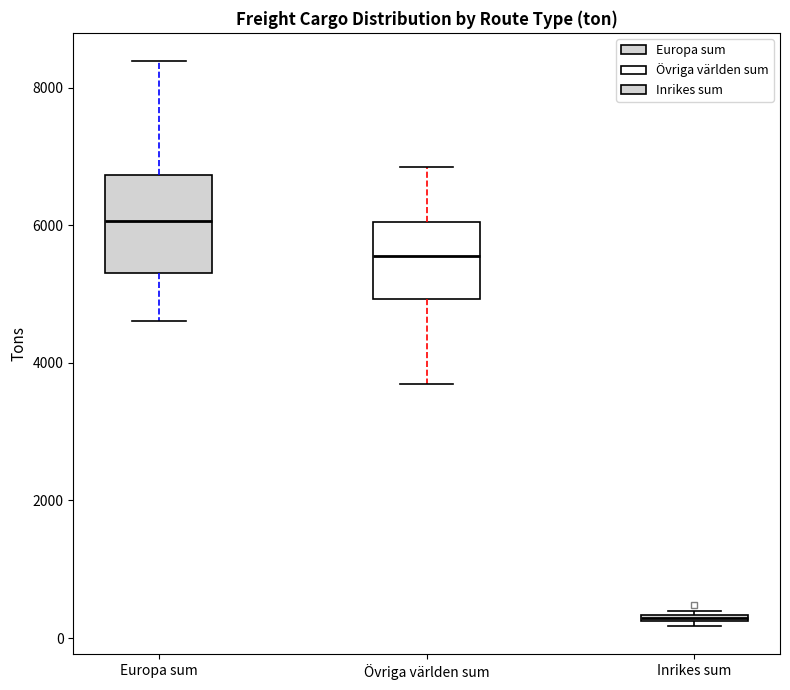

Comparing the boxes themselves (not the whiskers), which one is the tallest?

Europa sum